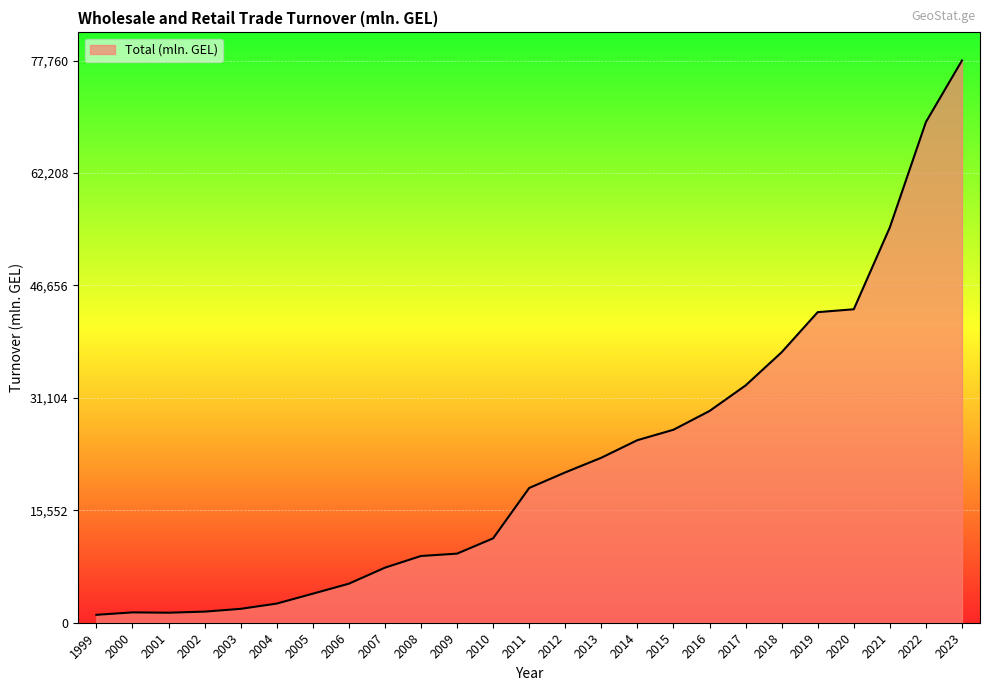

Is it true that the value at 2023 is 77760.5?

True